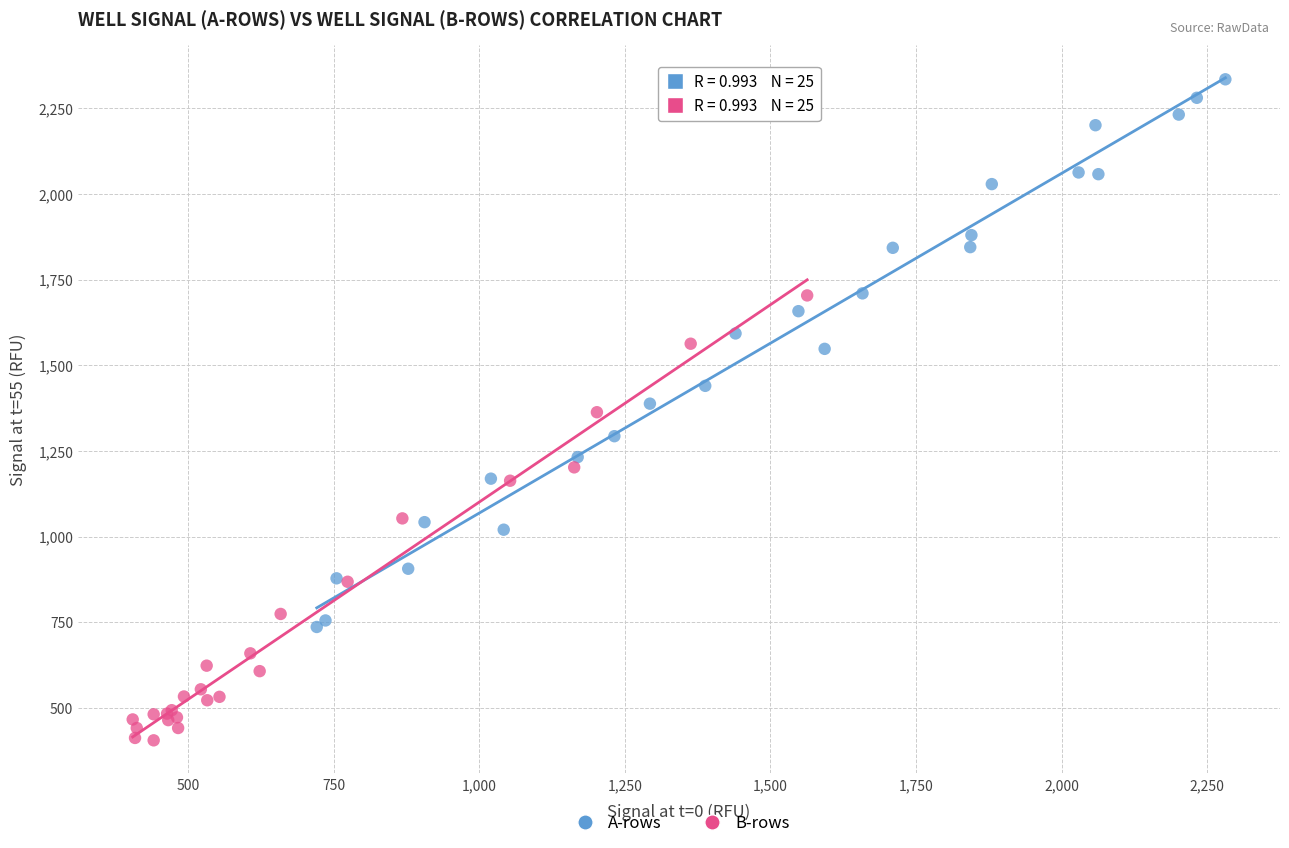

Which series reaches the maximum Y coordinate?

A-rows